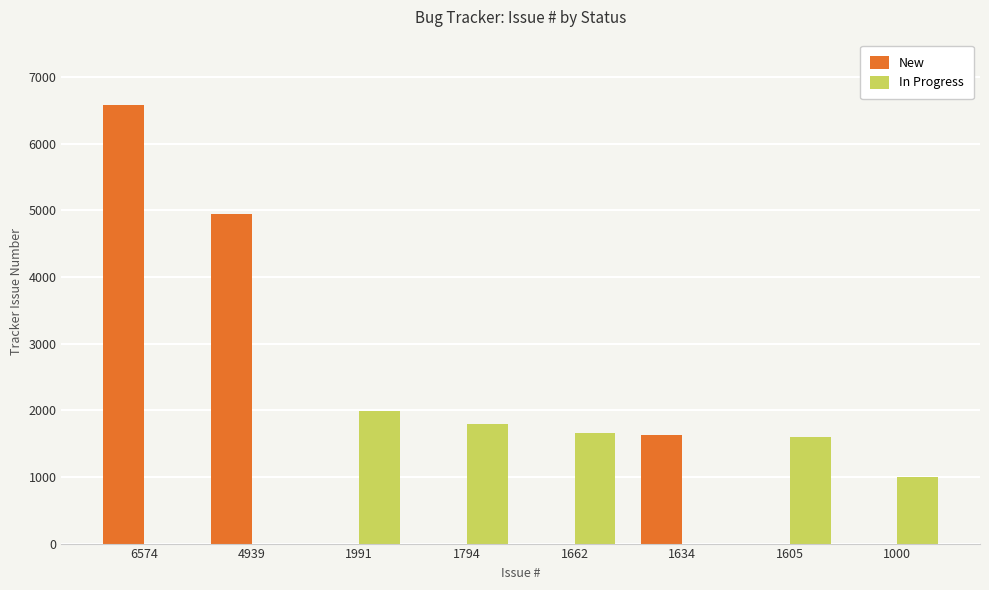

Count the number of categories in the chart.

8